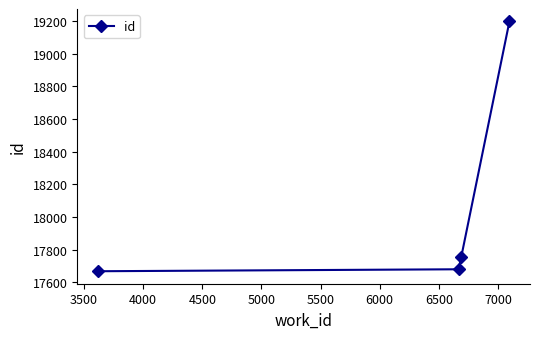

What is the sum of all values?

72296